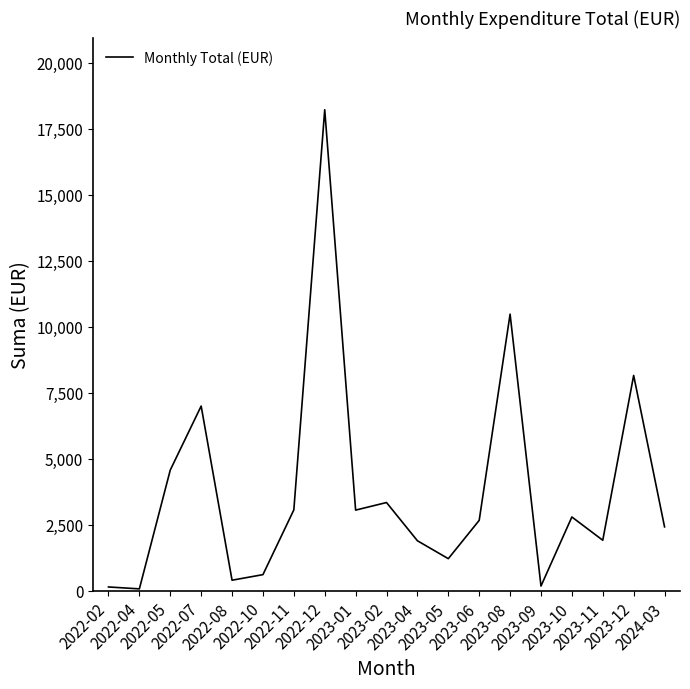

What is the greatest value displayed?

18220.7